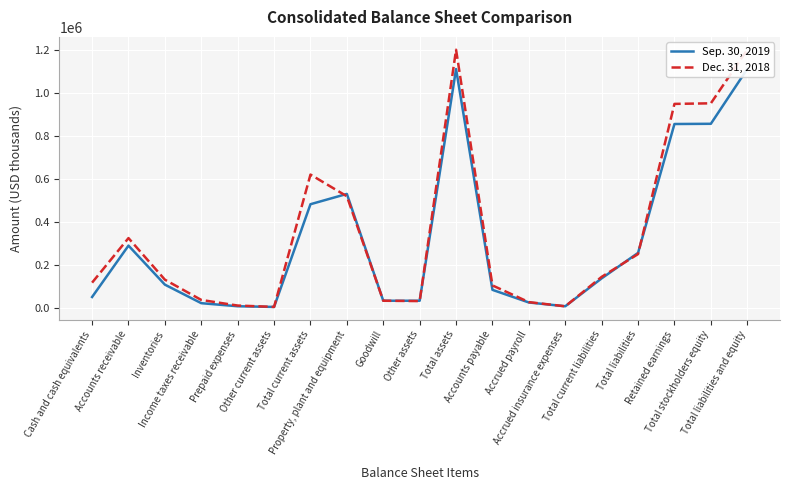

What is the value of the Sep. 30, 2019 point at the 9th from the left?

32150